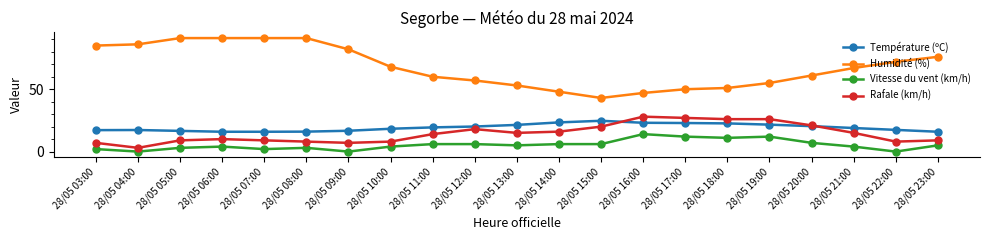

After their last crossing, which series has the higher values: Rafale (km/h) or Température (ºC)?

Température (ºC)